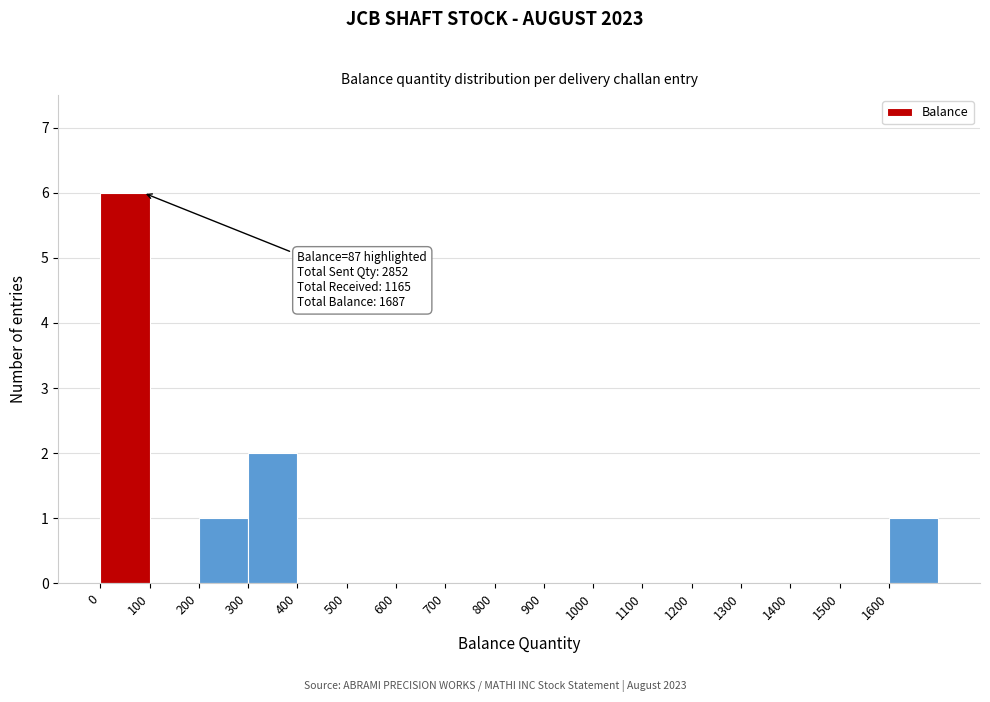

Which range on the x-axis has the tallest bar?

0 to 100